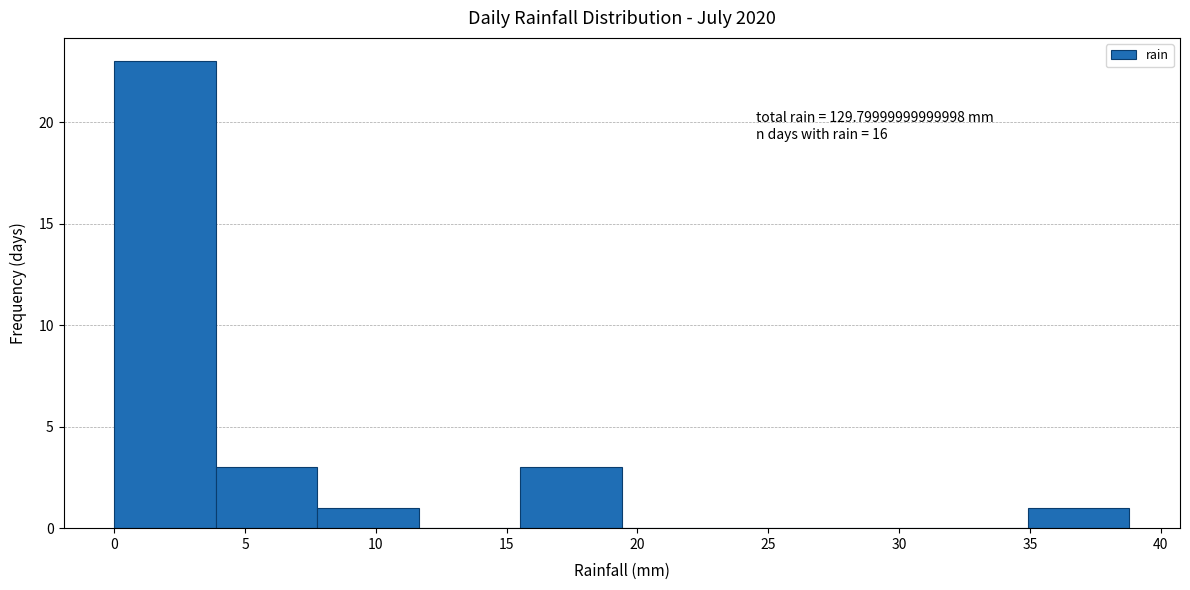

Which range on the x-axis has the tallest bar?

0.0 to 4.0